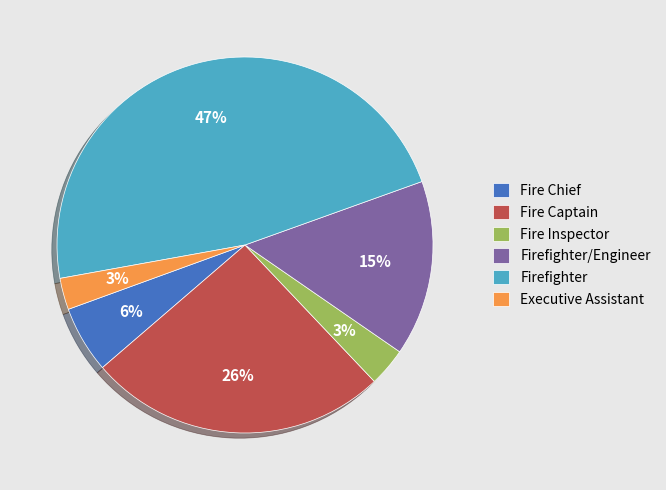

Does Firefighter represent more than half of the total?

No